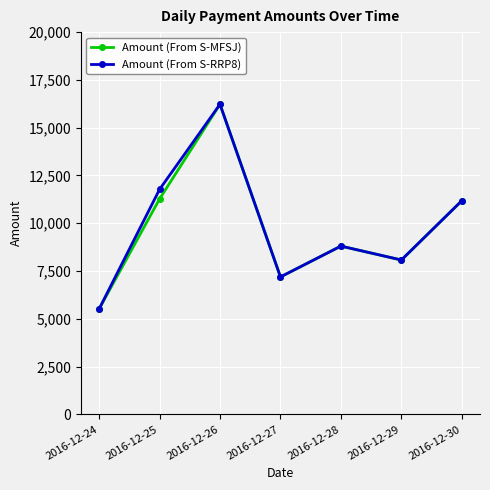

What are all the series names shown in the legend?

Amount (From S-MFSJ), Amount (From S-RRP8)